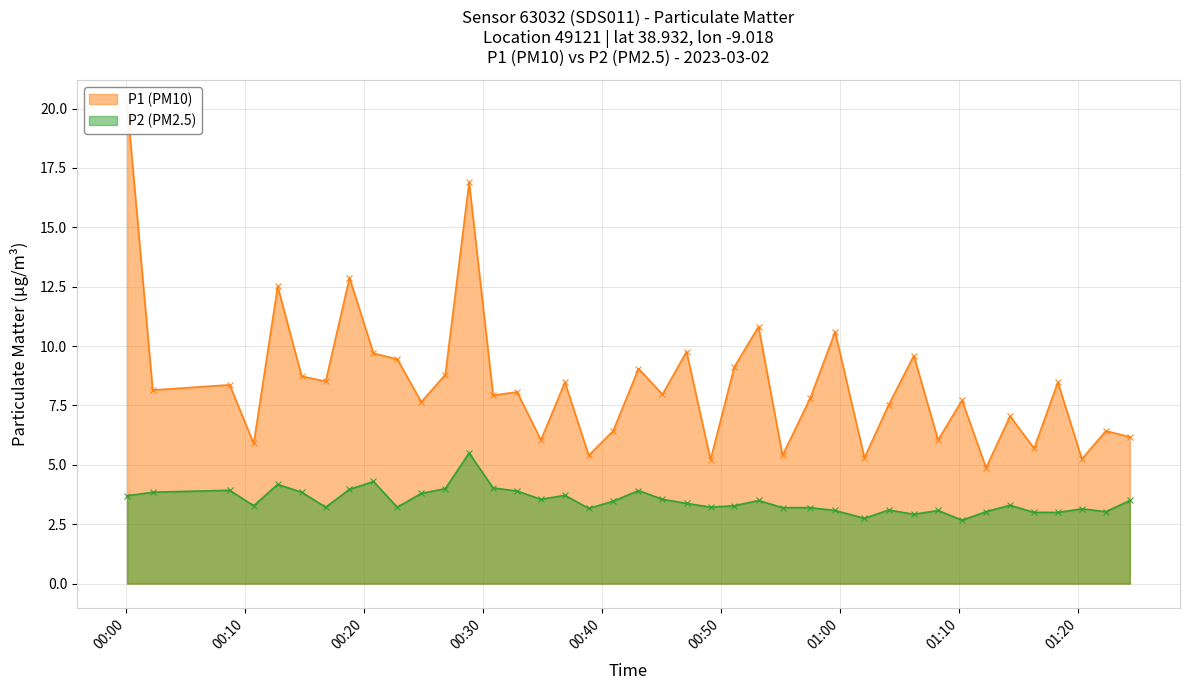

True or false: P2 (PM2.5) has more than 2 points higher than both neighbors.

True